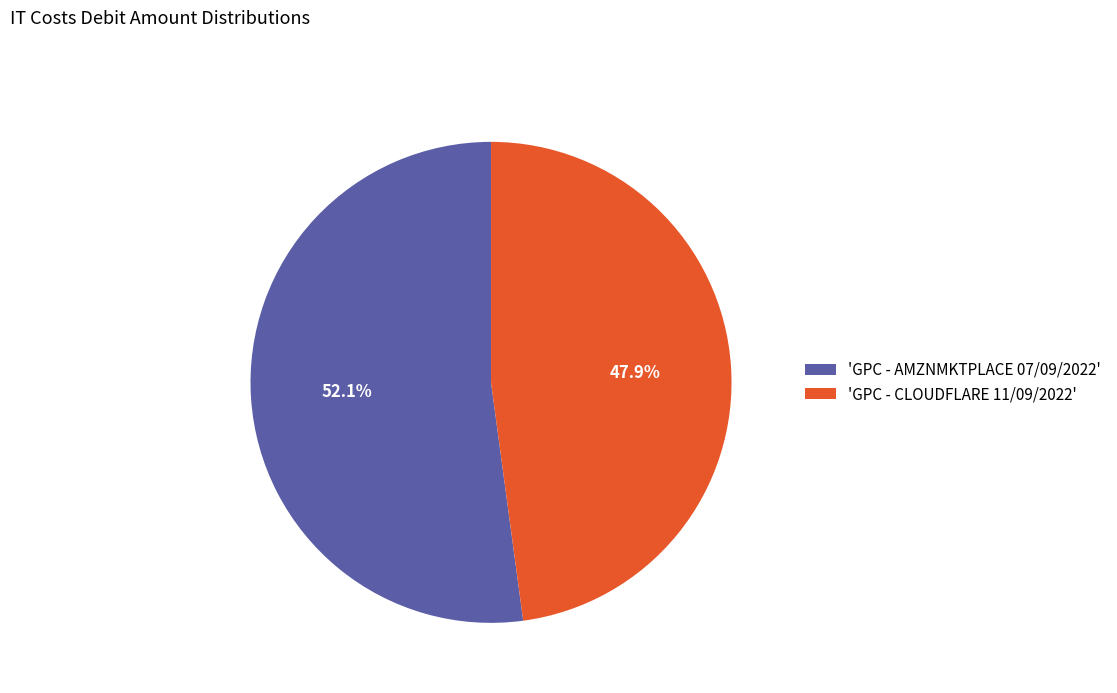

Rank the categories by value from lowest to highest.

'GPC - CLOUDFLARE 11/09/2022', 'GPC - AMZNMKTPLACE 07/09/2022'